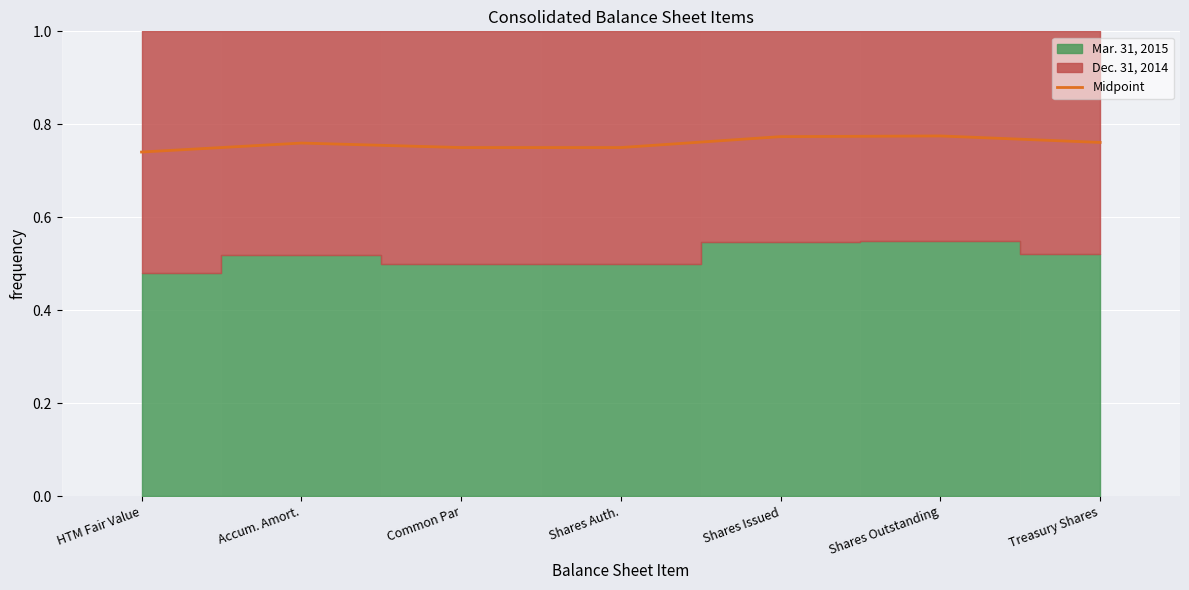

How many data points does each series have?

7